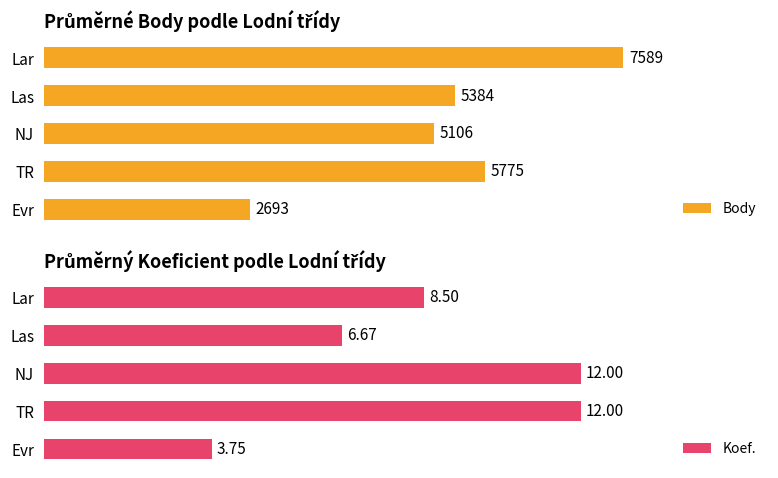

Which series has the largest total across all categories?

Body